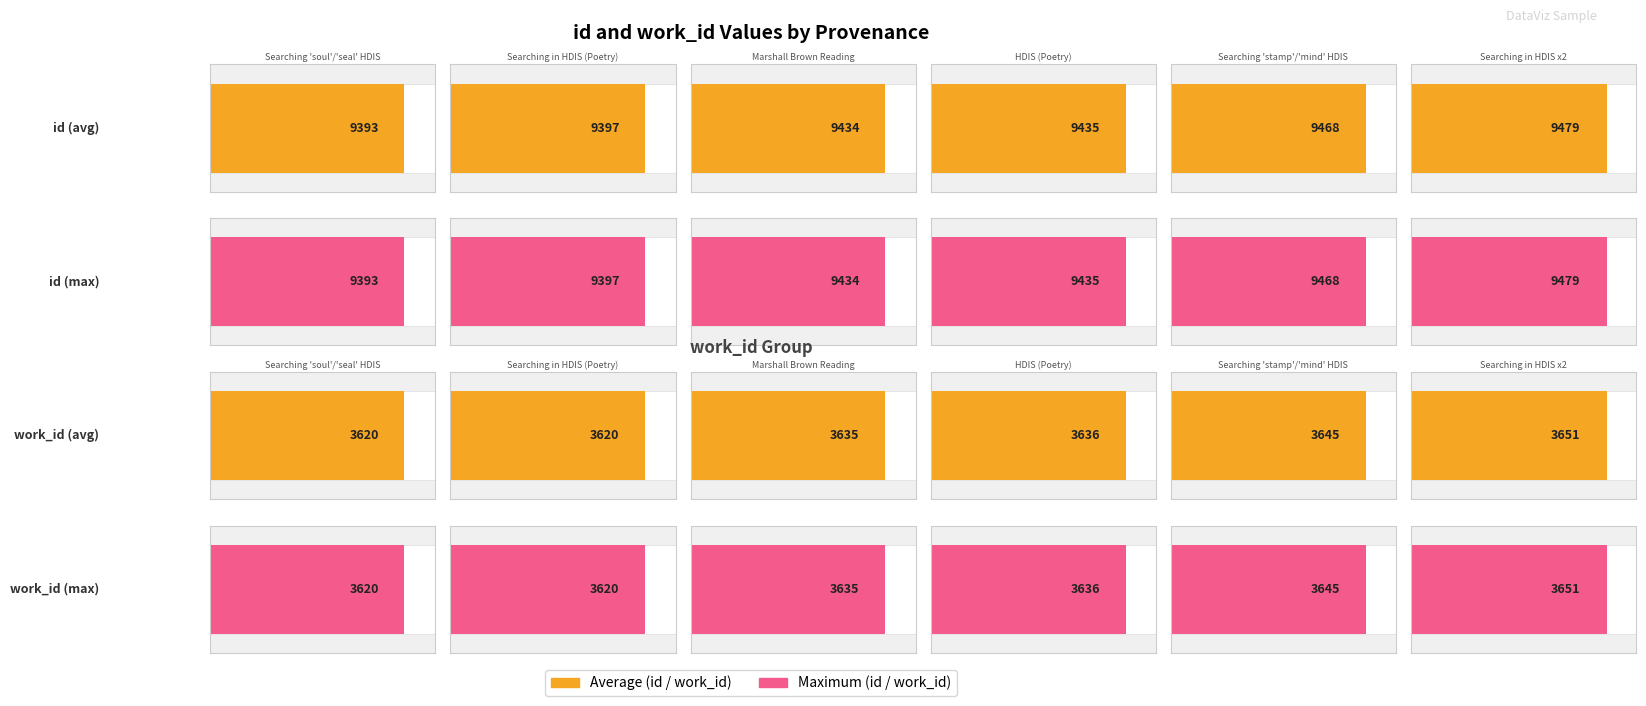

What is the minimum value for work_id?

3620